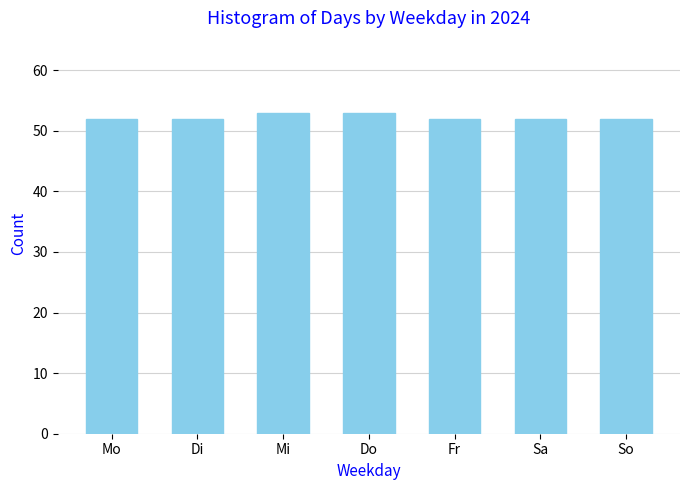

Reading left to right, list all the values displayed in this chart.

52	52	53	53	52	52	52